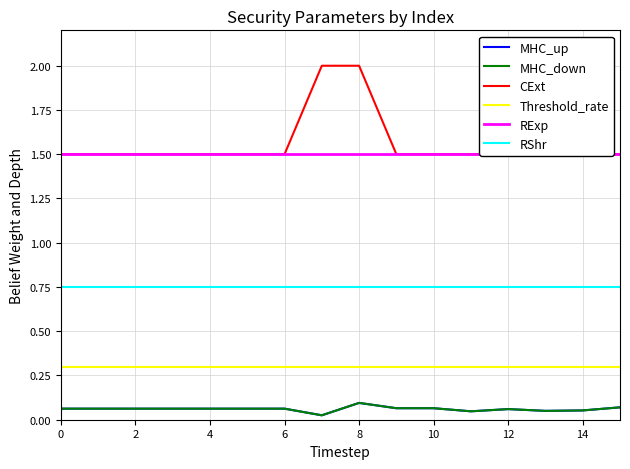

At how many categories does at least one series exceed 0?

16